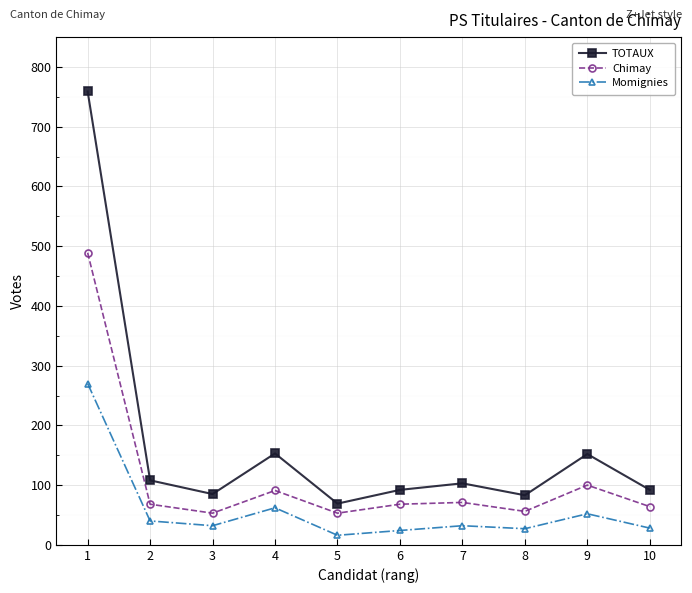

At which category is the sum across all series the highest?

1